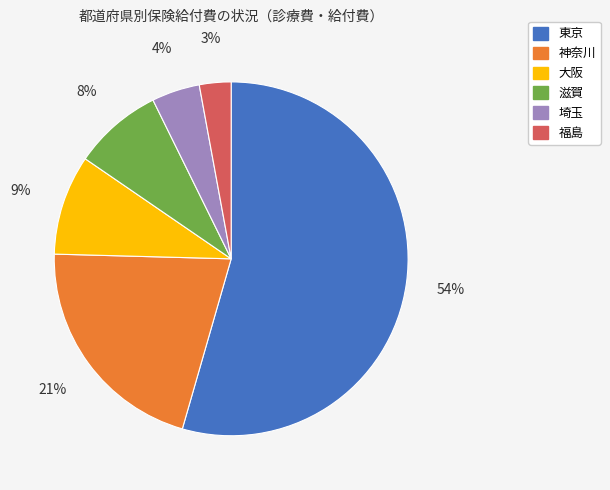

Which category has the smallest portion of the pie?

福島